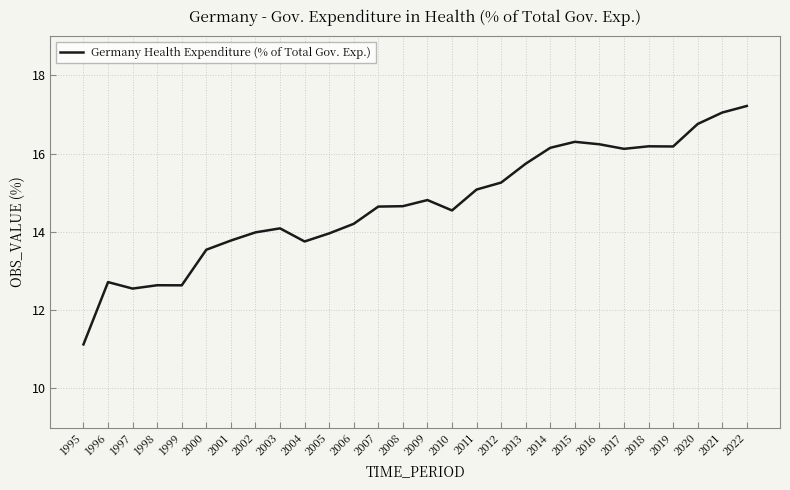

At which category does the chart reach its minimum across all series?

1995